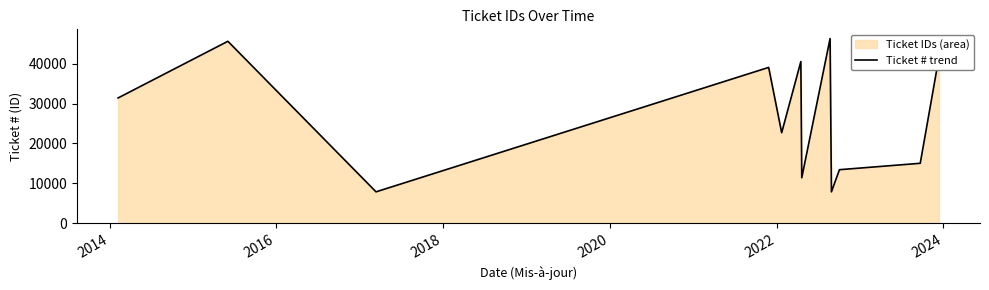

What is the maximum value shown in the chart?

46341